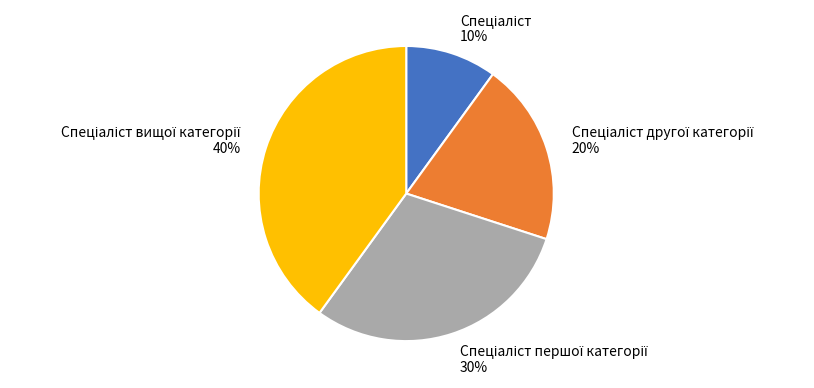

To the nearest percent, what is the average slice percentage?

25%